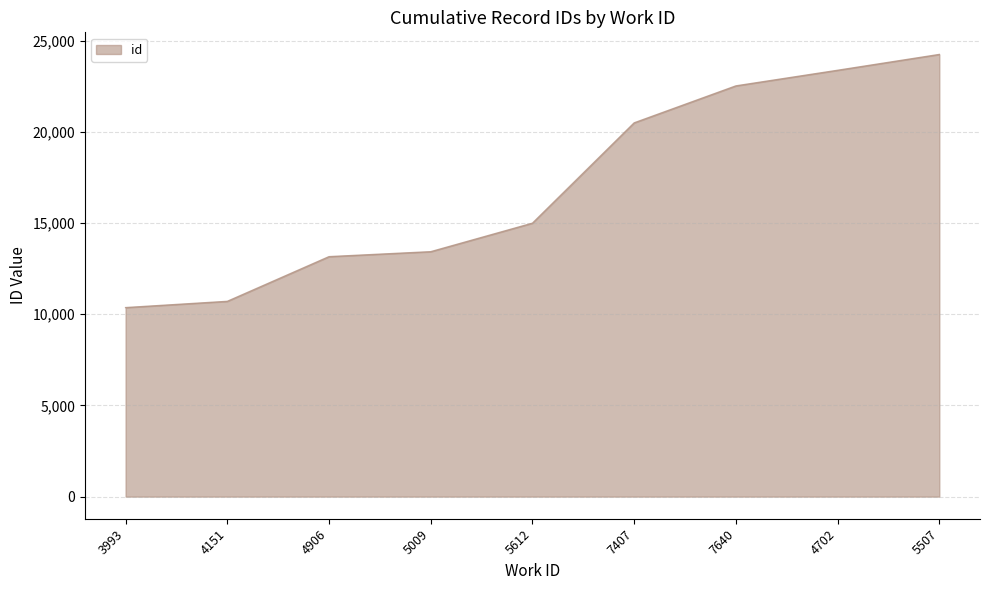

At which label is the value closest to 17308?

5612